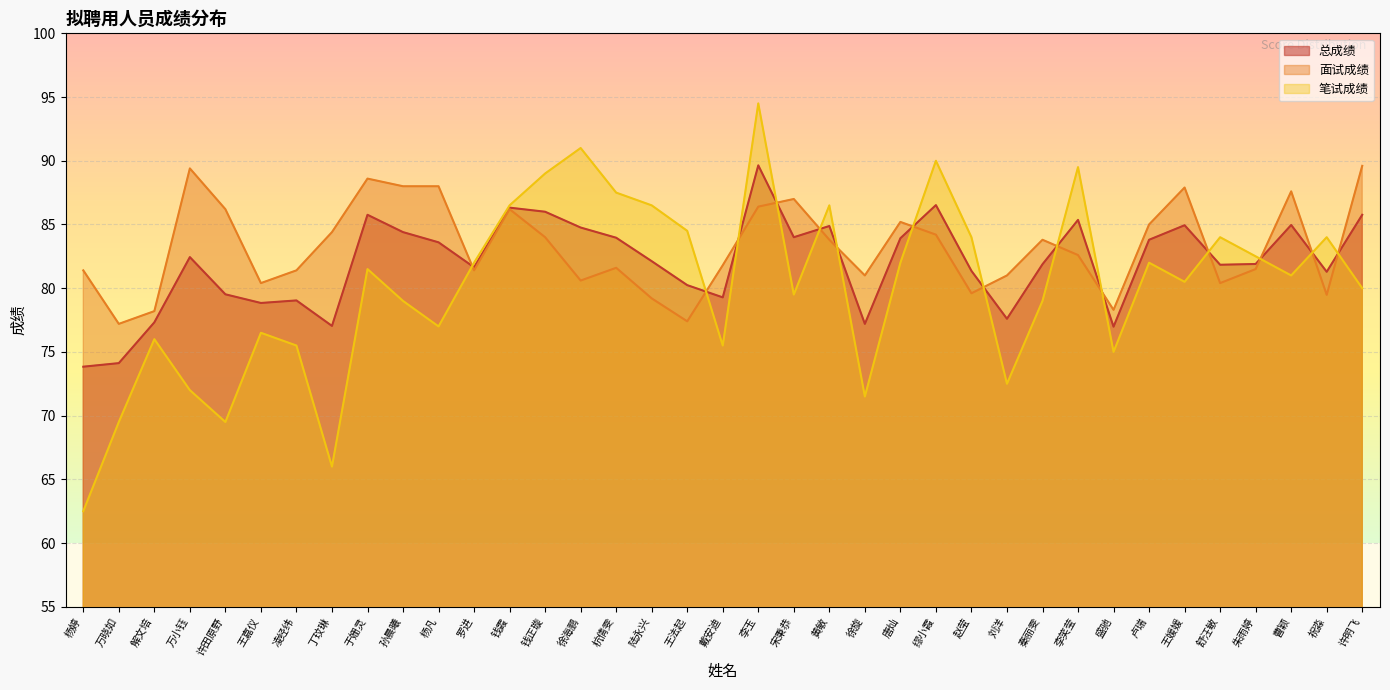

At which label does 笔试成绩 reach its minimum?

杨婷